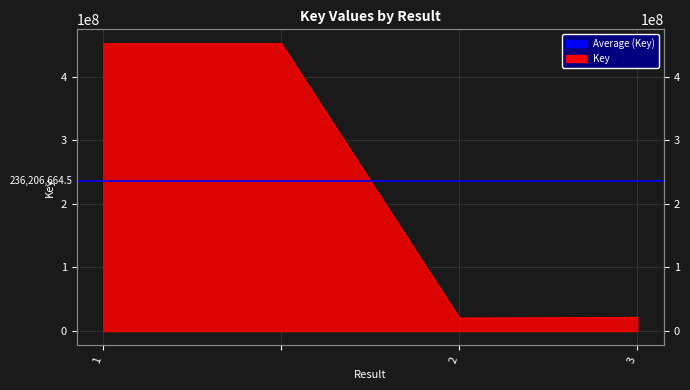

At which category does the data reach its first local valley?

2